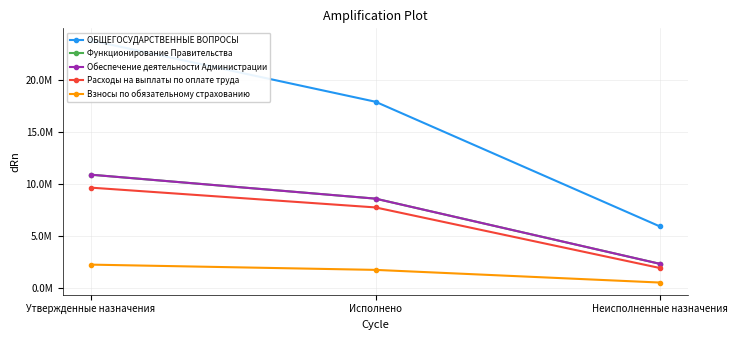

Read the Расходы на выплаты по оплате труда value at Неисполненные назначения.

1904781.3